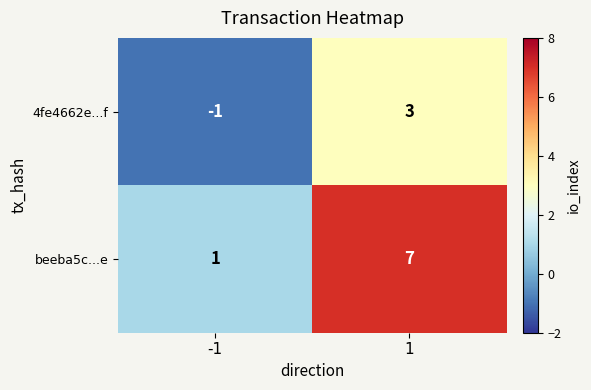

The value of beeba5c...e at 1 is 2. True or false?

False